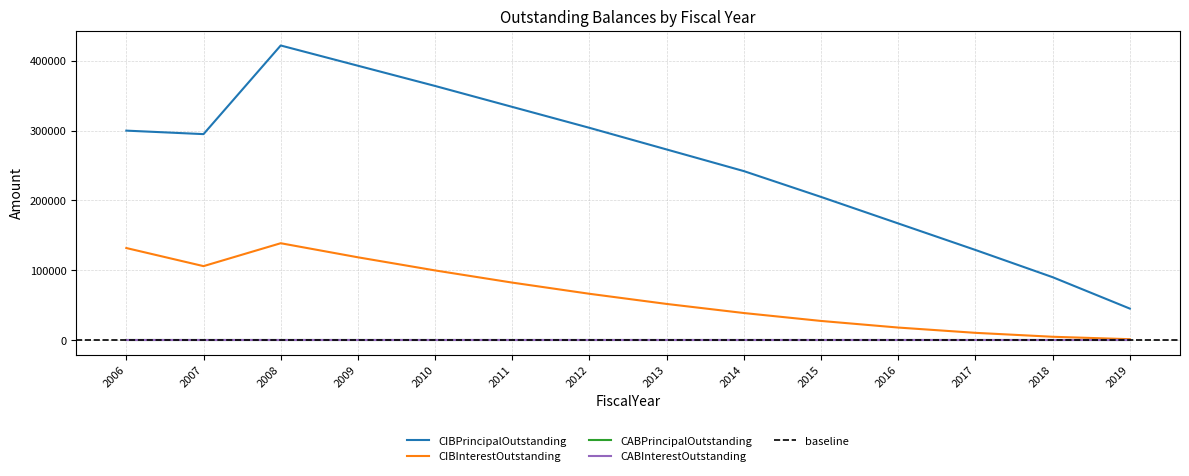

What is the difference between the CIBPrincipalOutstanding values at 2009 and 2014?

151000.0